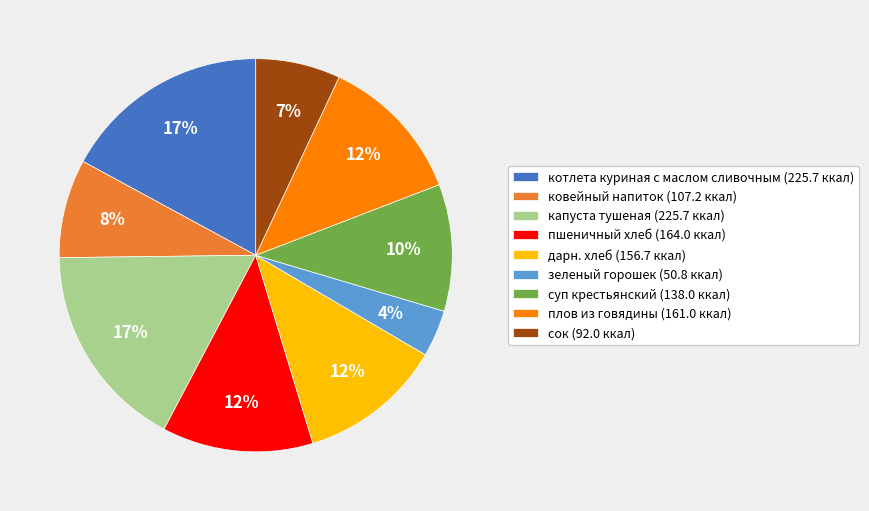

Approximately how many times larger is the value at ковейный напиток (107.2 ккал) compared to капуста тушеная (225.7 ккал)?

0.5